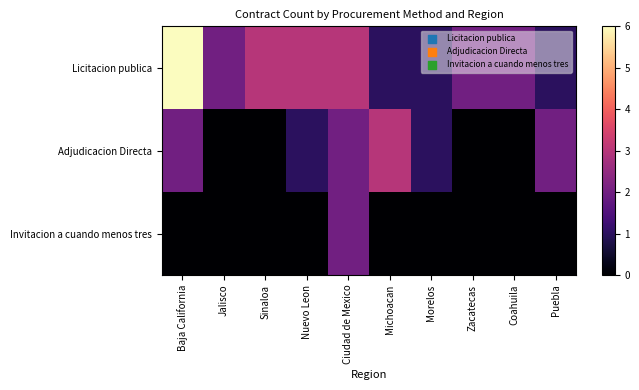

Reading left to right, transcribe all the data shown in this chart.

Licitacion publica: Baja California=6	Jalisco=2	Sinaloa=3	Nuevo Leon=3	Ciudad de Mexico=3	Michoacan=1	Morelos=1	Zacatecas=2	Coahuila=2	Puebla=1
Adjudicacion Directa: Baja California=2	Jalisco=0	Sinaloa=0	Nuevo Leon=1	Ciudad de Mexico=2	Michoacan=3	Morelos=1	Zacatecas=0	Coahuila=0	Puebla=2
Invitacion a cuando menos tres: Baja California=0	Jalisco=0	Sinaloa=0	Nuevo Leon=0	Ciudad de Mexico=2	Michoacan=0	Morelos=0	Zacatecas=0	Coahuila=0	Puebla=0